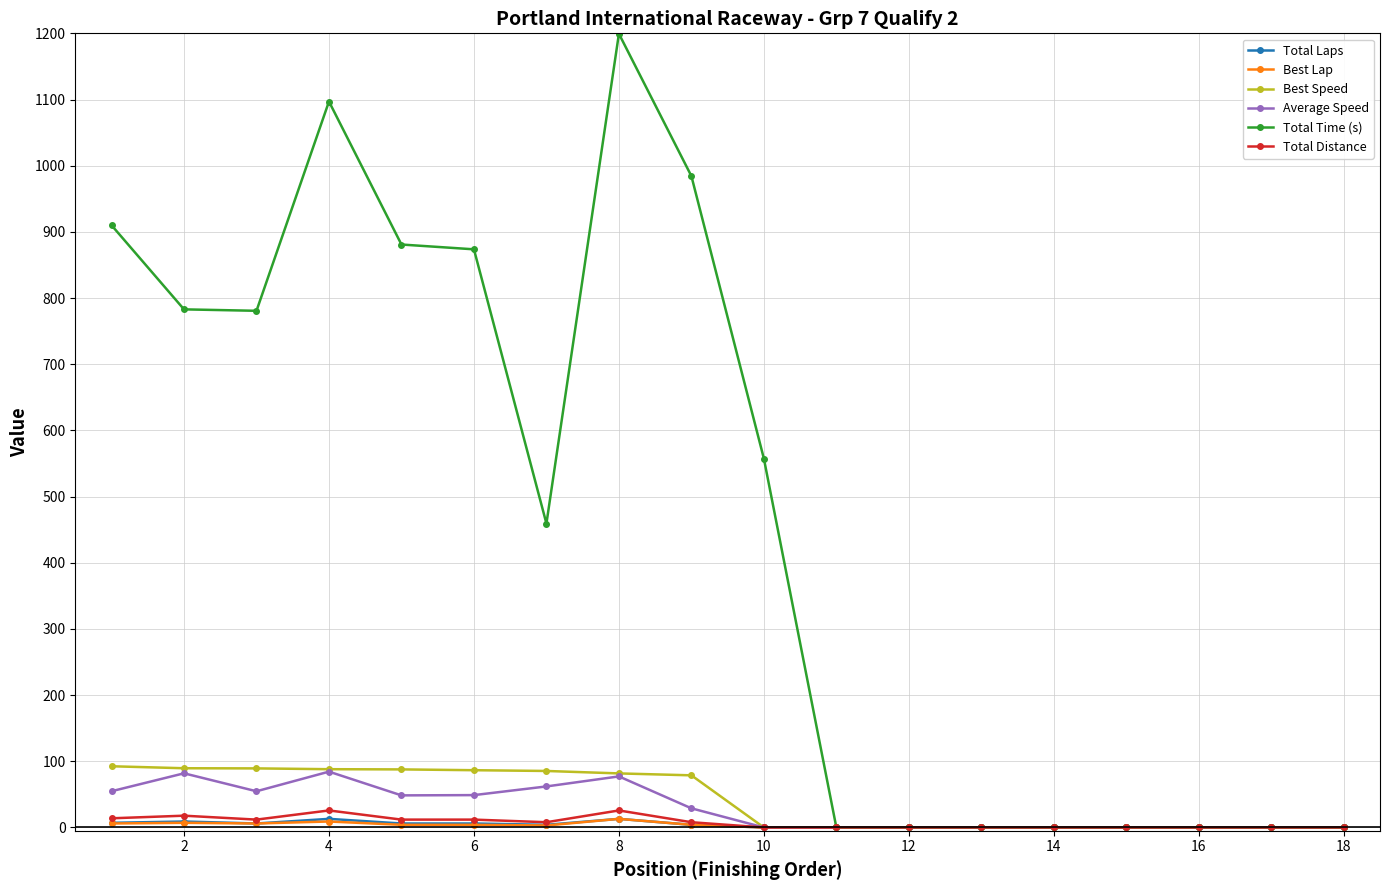

What is the value of the Average Speed point at the 4th from the left?

84.3